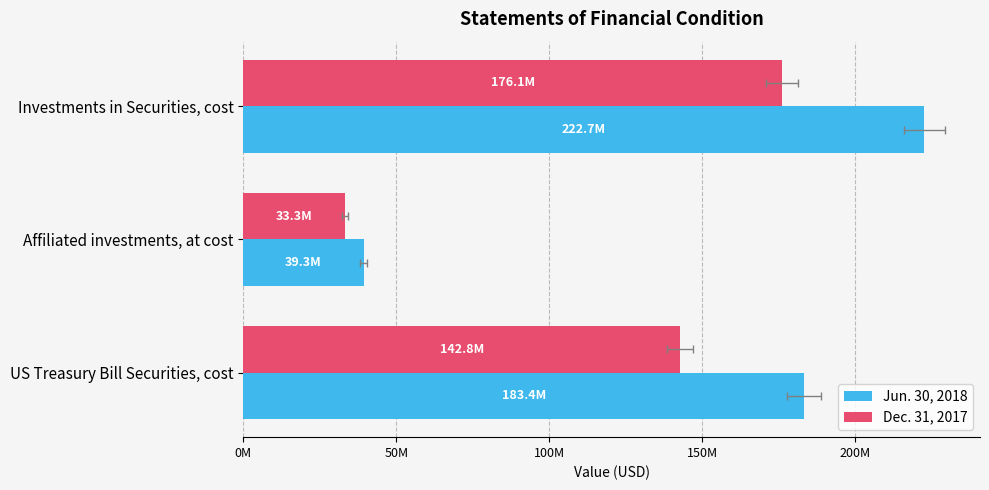

Count the Dec. 31, 2017 values in the range 33304228 to 176104892.

3